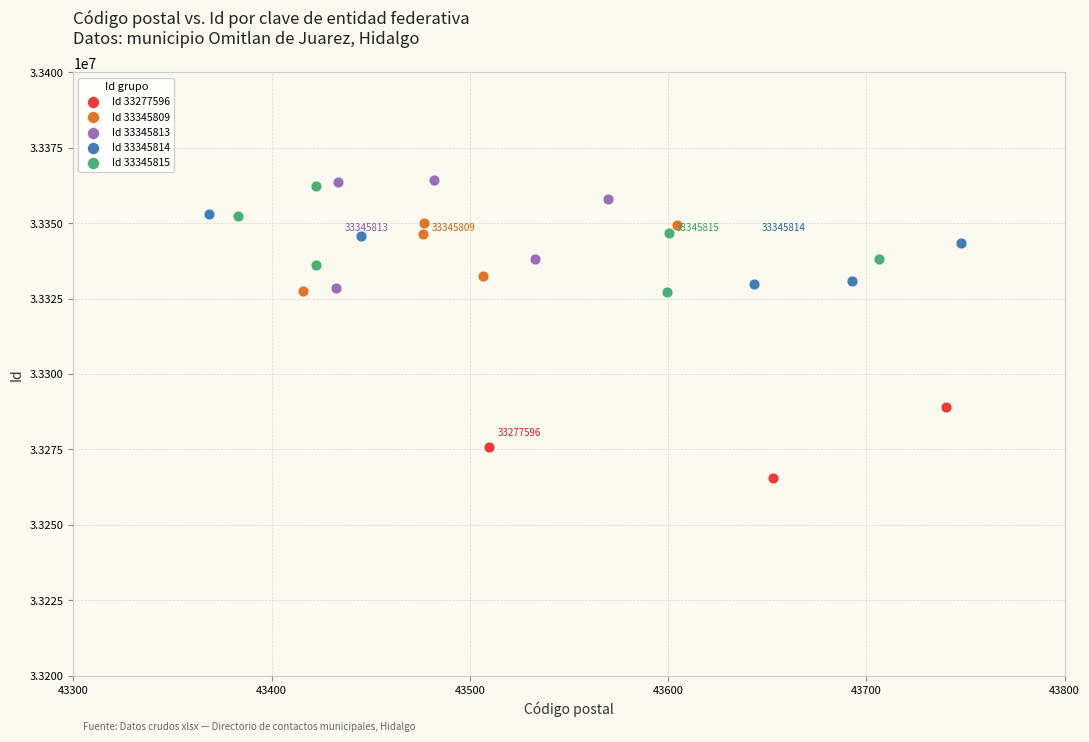

Which series contains the lowest Y value?

Id 33277596